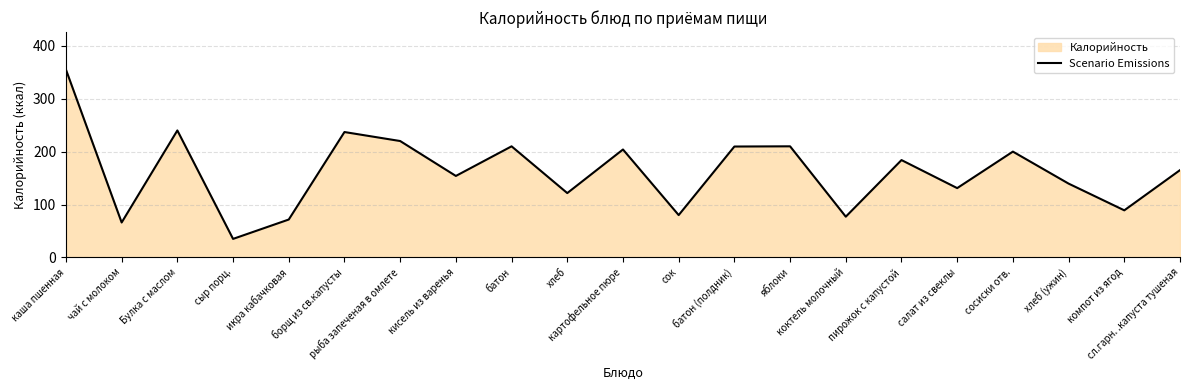

What is the difference between the values at батон and батон (полдник)?

0.4